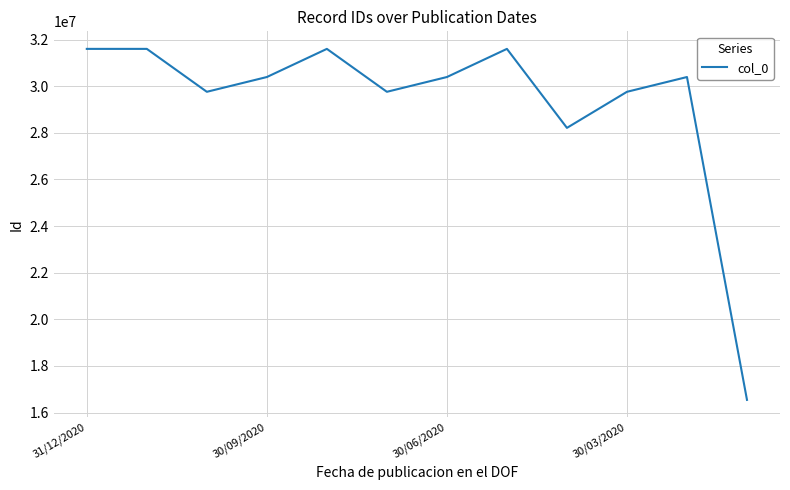

What is the maximum value shown in the chart?

31601523